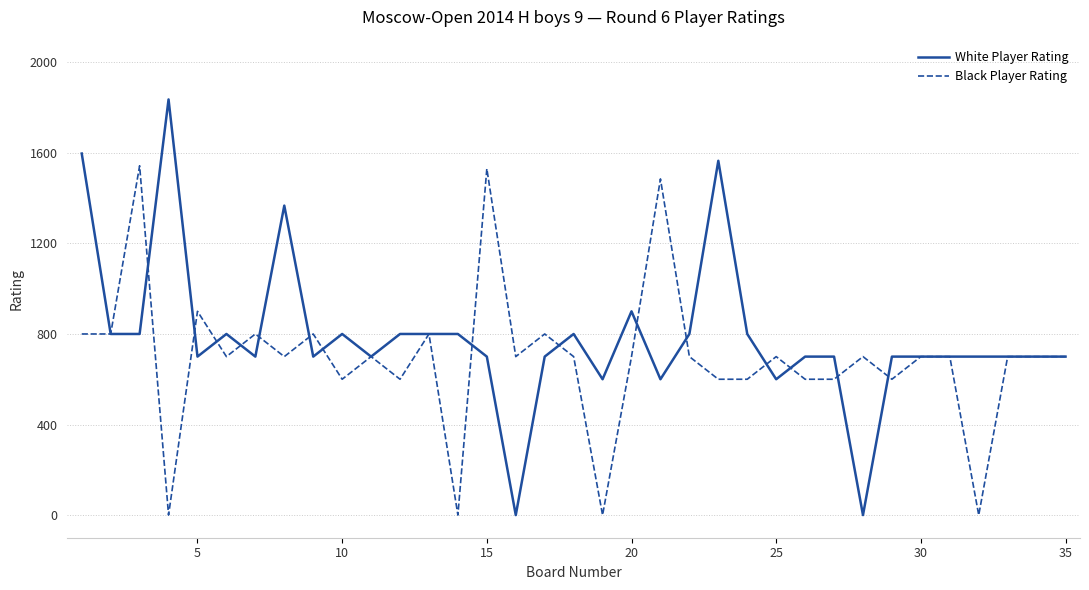

What is the maximum value shown in the chart?

1836